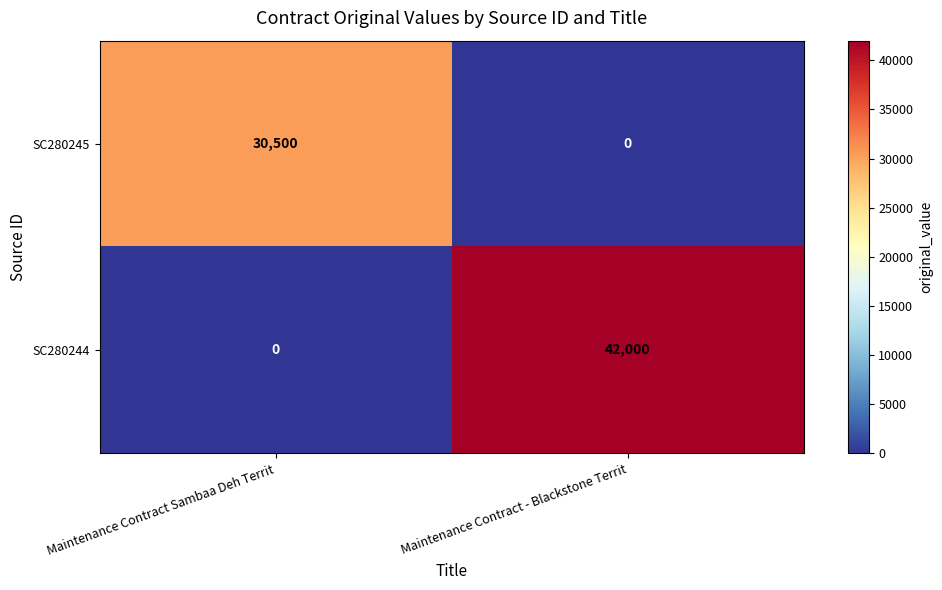

Which label corresponds to the largest value in the chart?

Maintenance Contract - Blackstone Territ